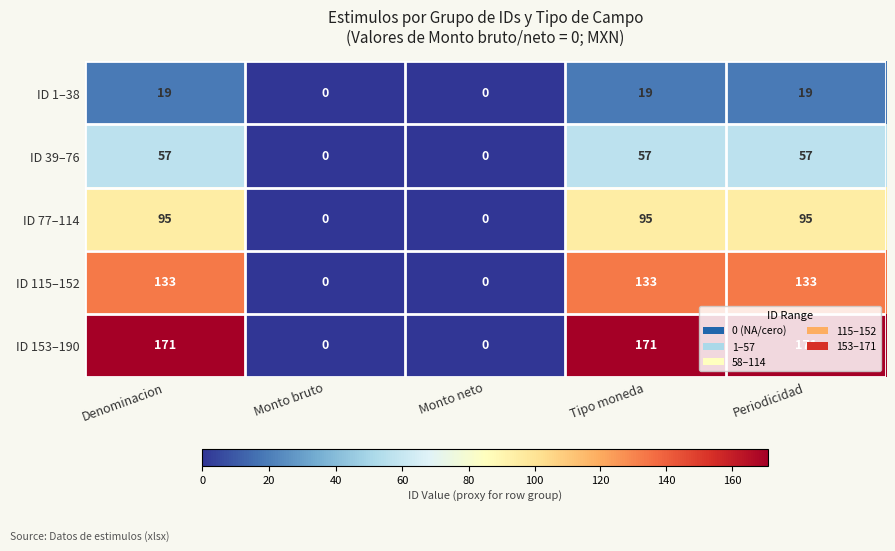

How many data points does each series have?

5